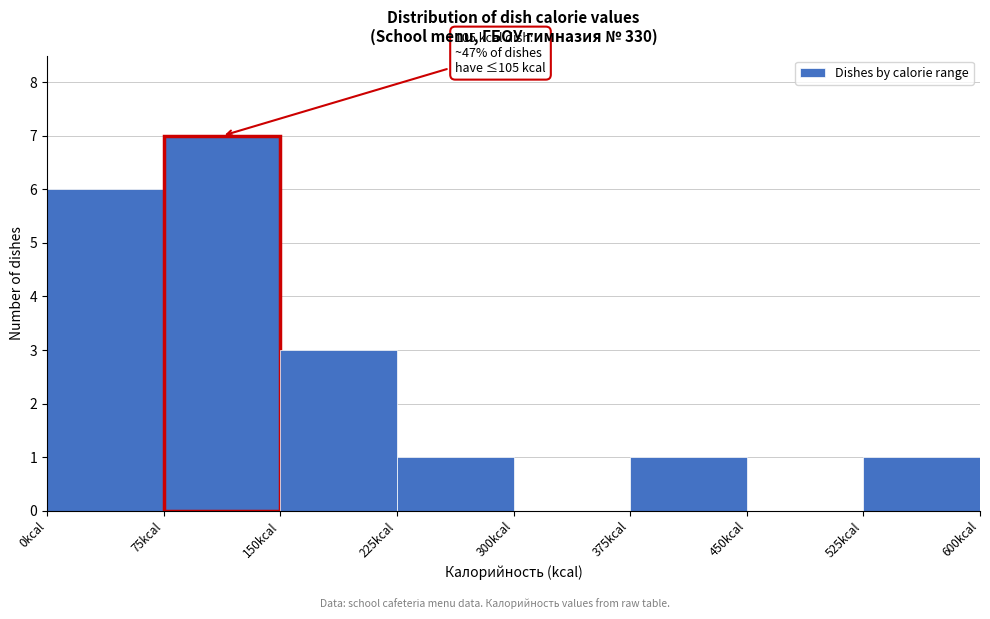

Over which range of the x-axis is the bar tallest?

75 to 150